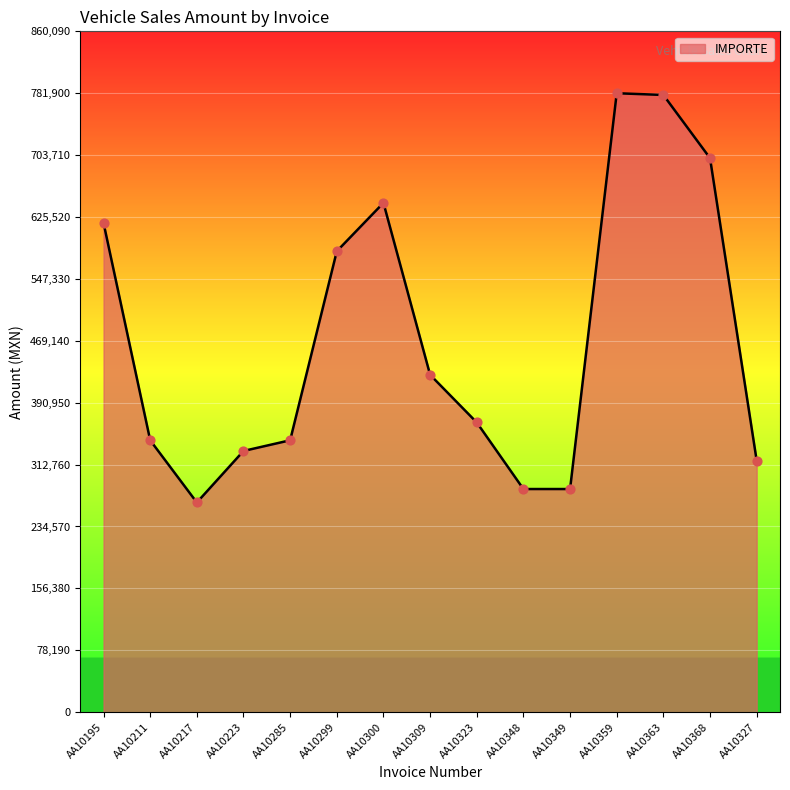

Which has a higher value, AA10349 or AA10300?

AA10300